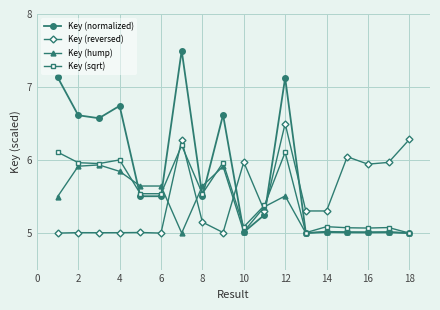

Which series has the widest spread of values?

Key (normalized)